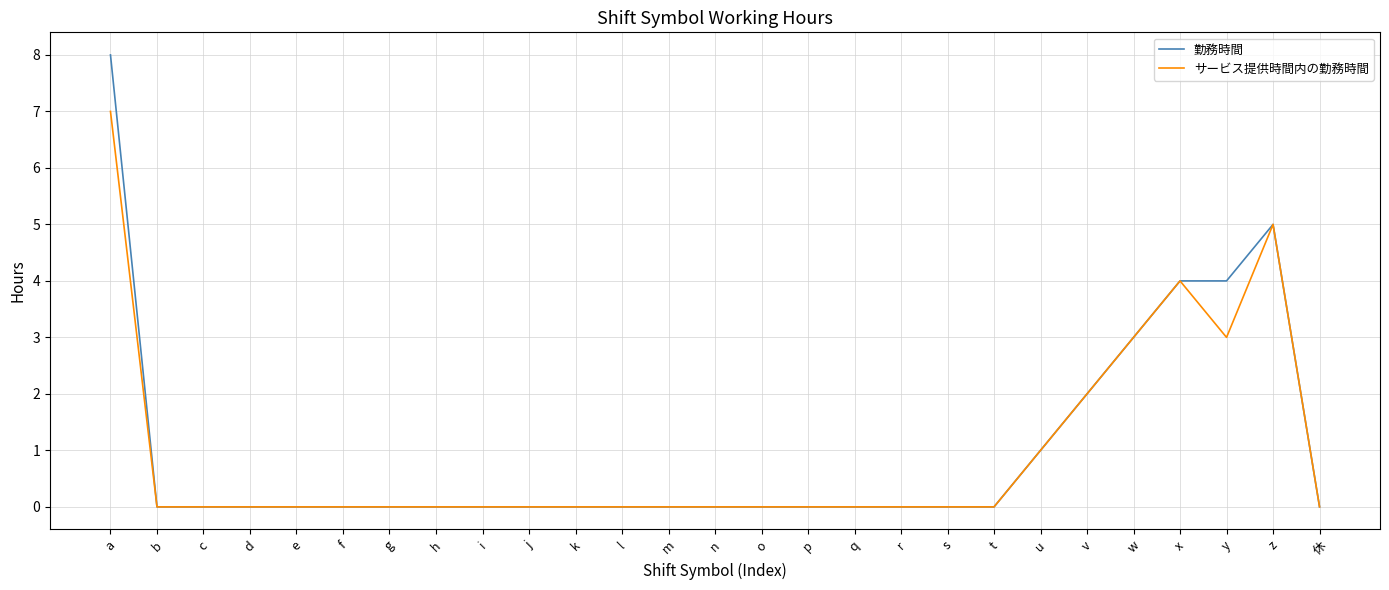

True or false: サービス提供時間内の勤務時間 has a value of 1 at z.

False